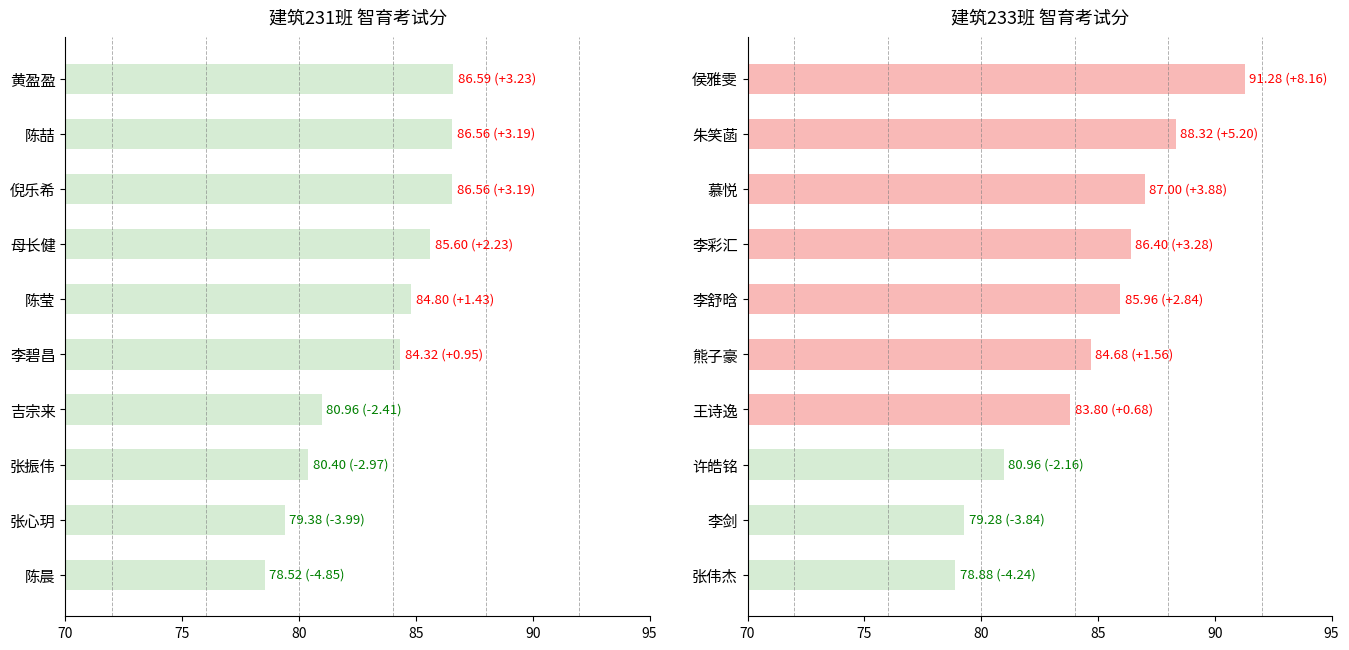

Between 90 and 9, which series saw the biggest shift?

建筑233